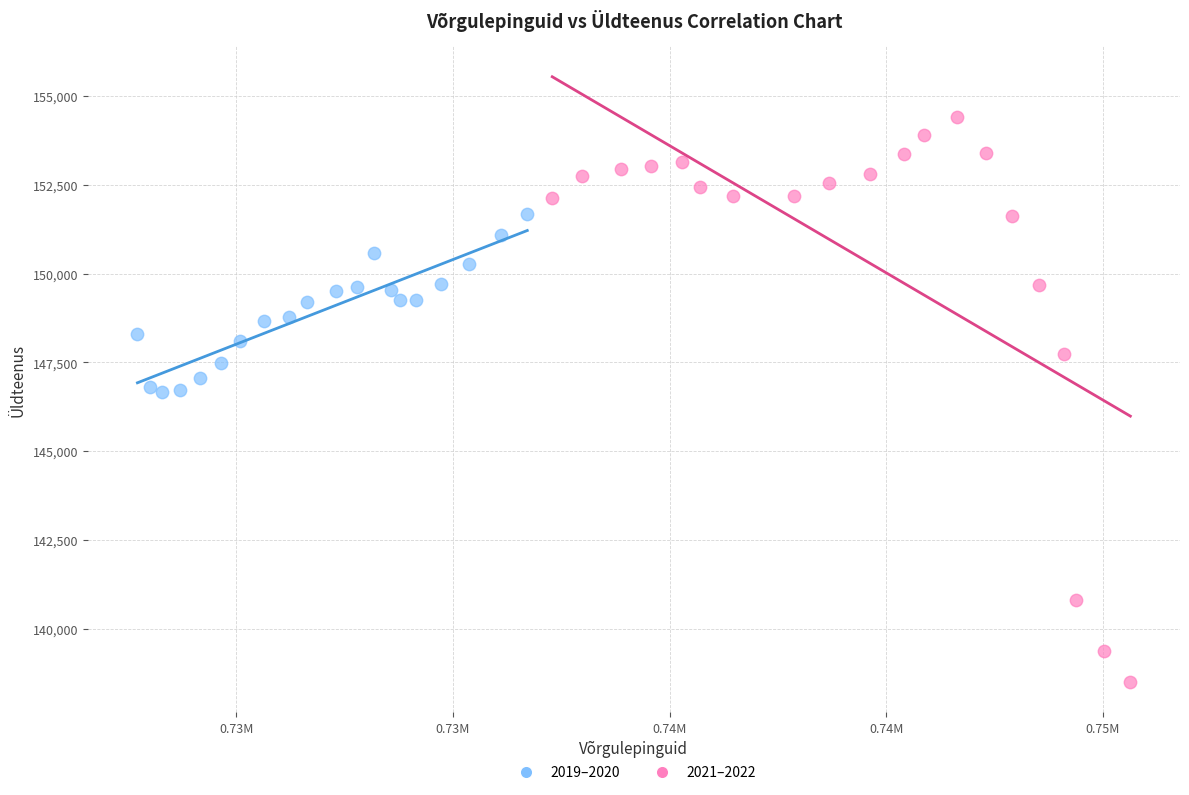

What are all the series names shown in the legend?

2019–2020, 2021–2022